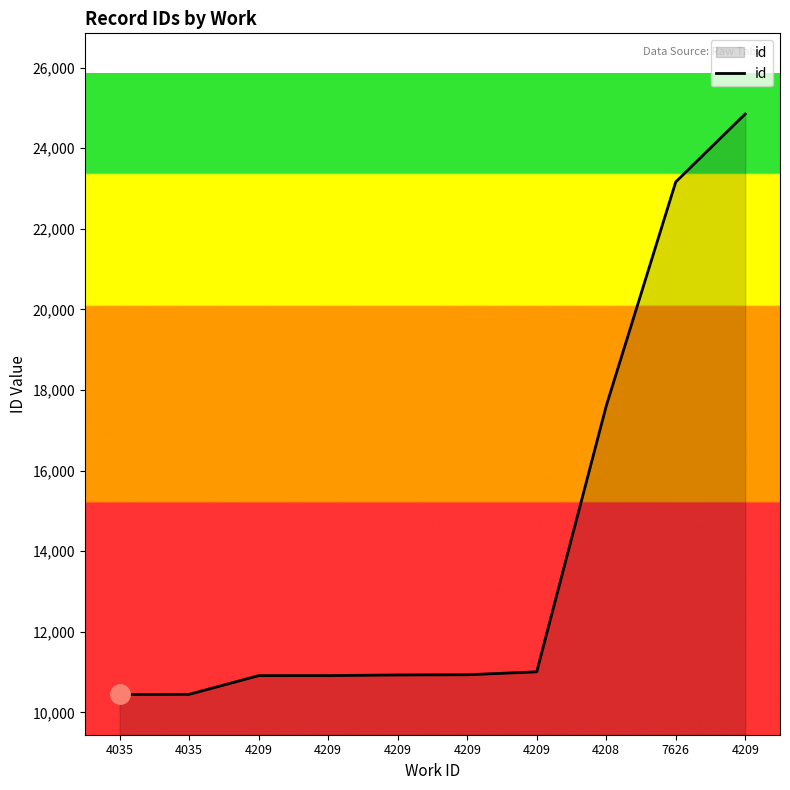

Does the chart have visible grid lines?

No